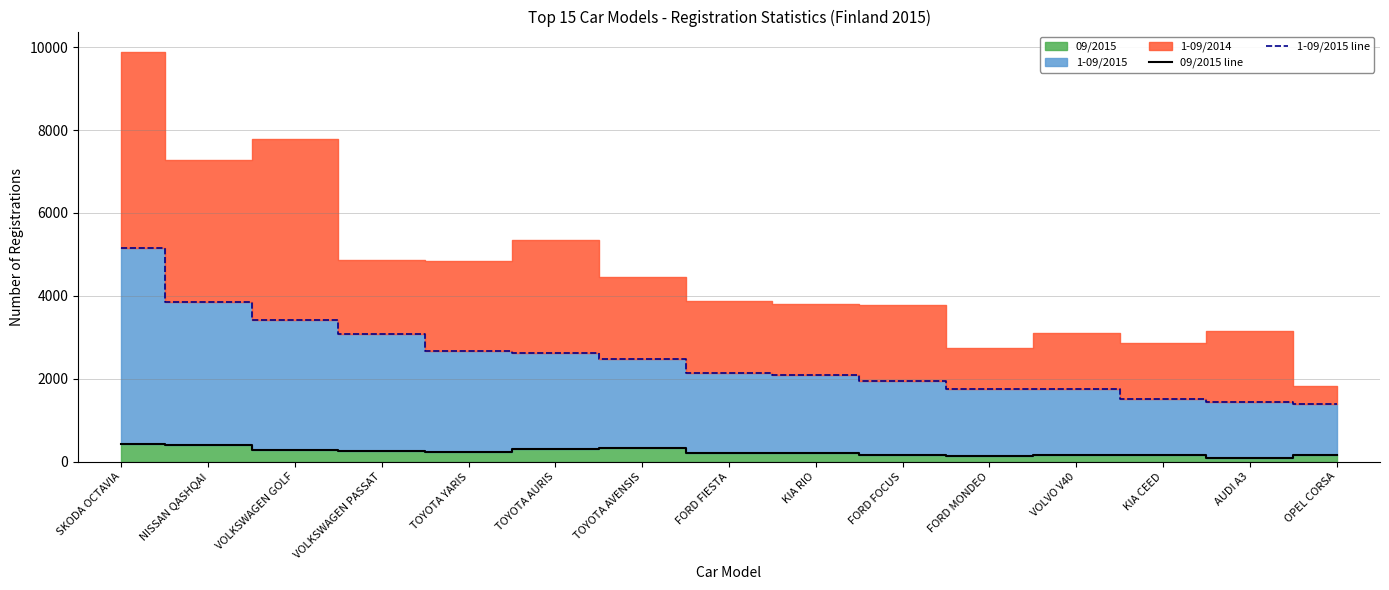

Does the chart display data point markers on the line(s)?

No